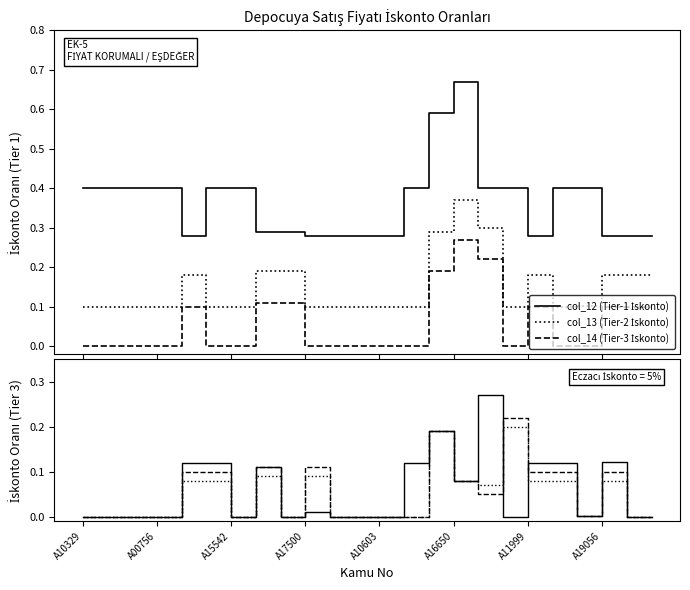

How many lines are shown in the chart?

6